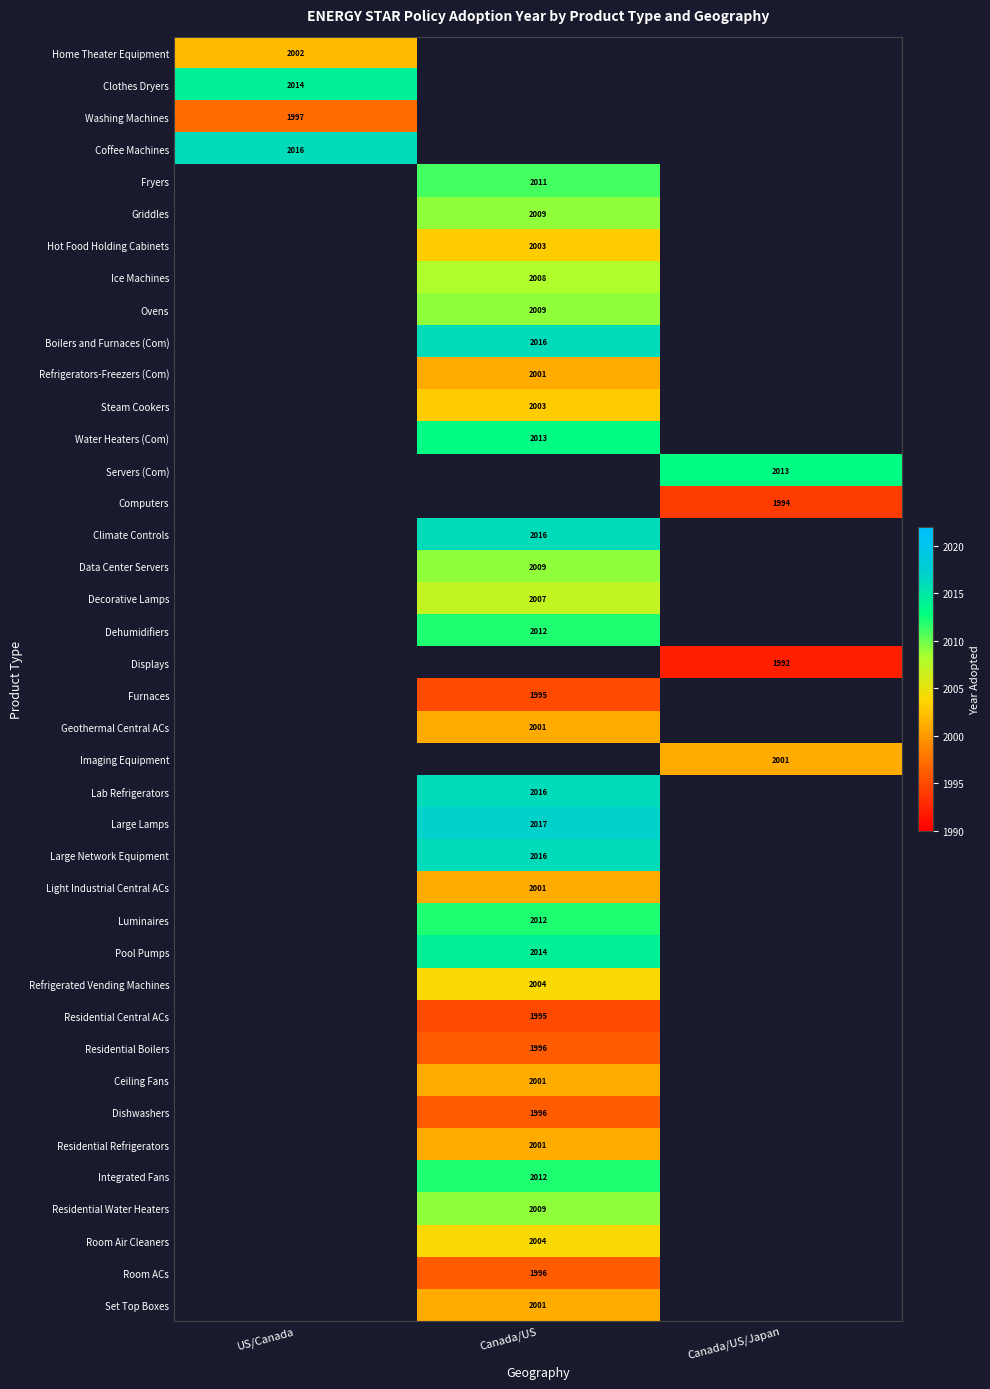

The Residential Water Heaters series shows 2009 at Canada/US. True or false?

True